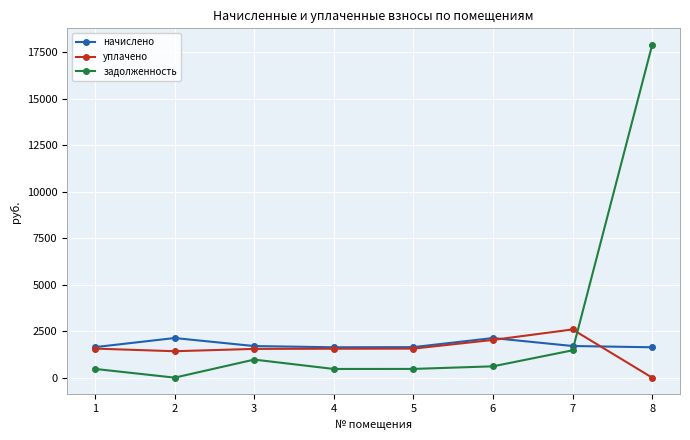

Rank the series at 8 from highest to lowest value.

задолженность, начислено, уплачено